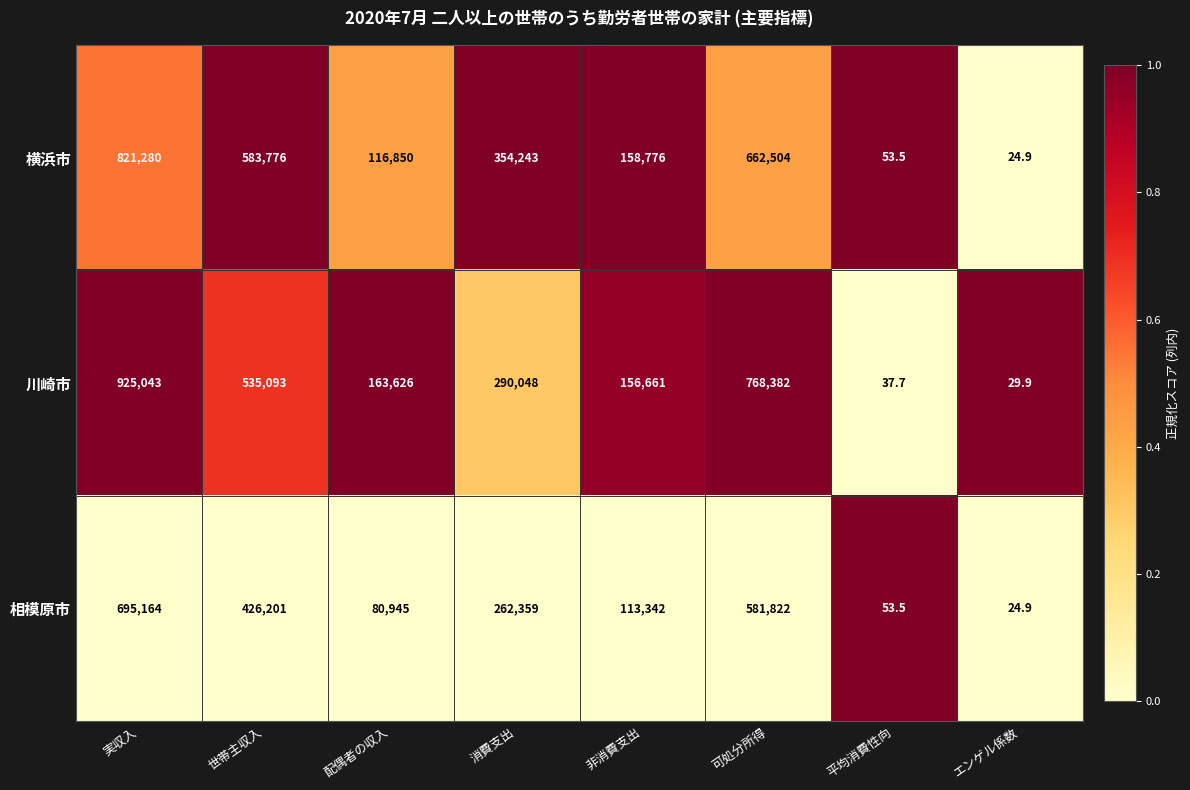

Which series has the widest spread of values?

川崎市